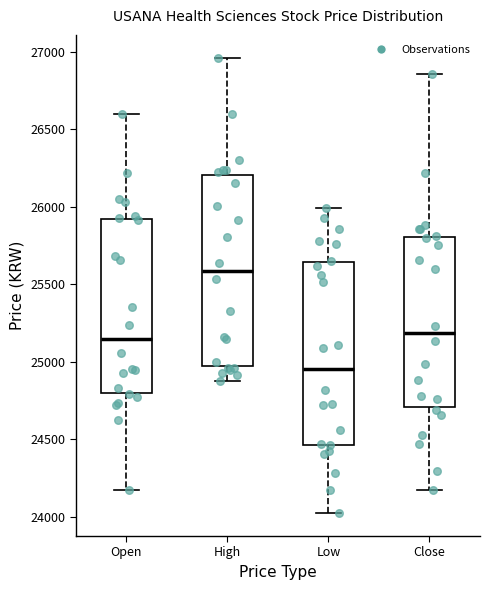

Where does the median line of the box for High sit on the y-axis? The values are not printed on the chart, so give them approximately, as read against the axis.

25600